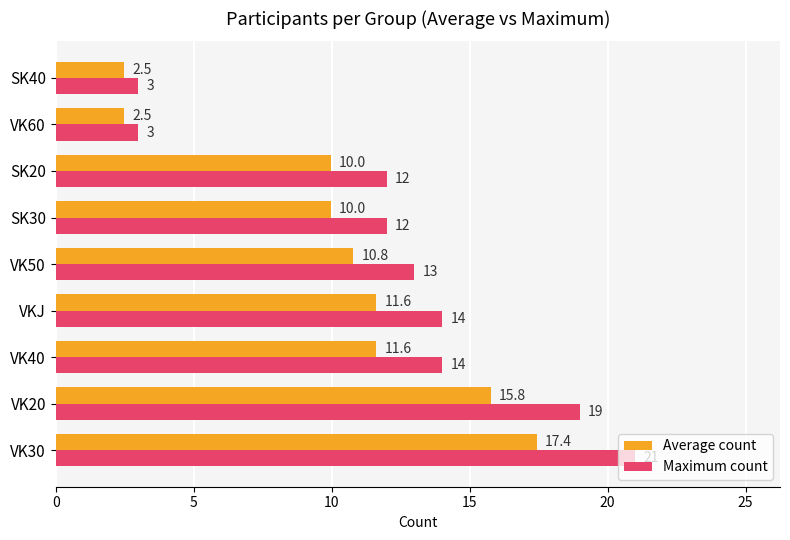

Which category has the highest value across all series?

VK30